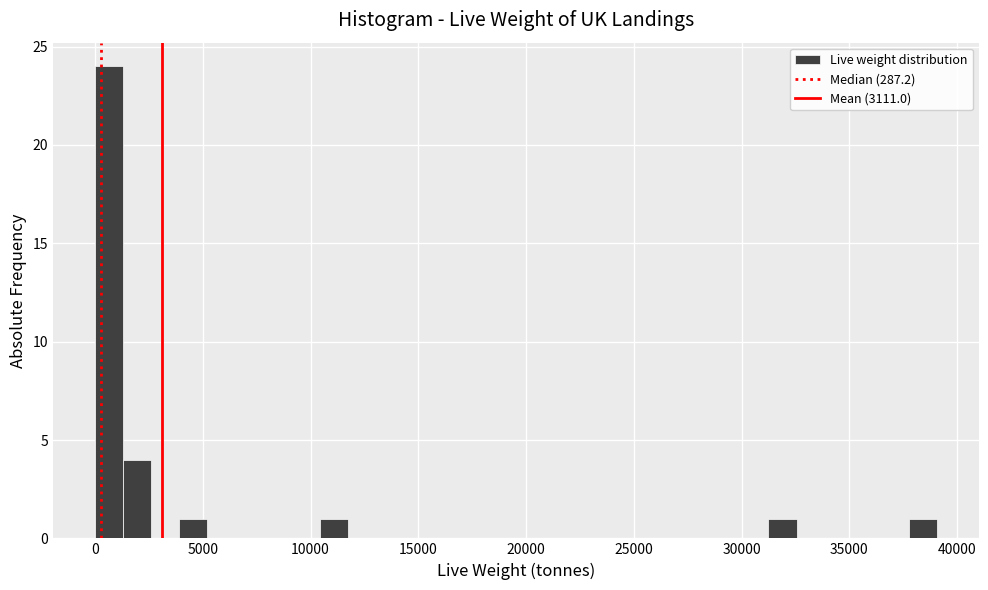

Read against the x-axis, roughly where is the centre of the tallest bar?

500